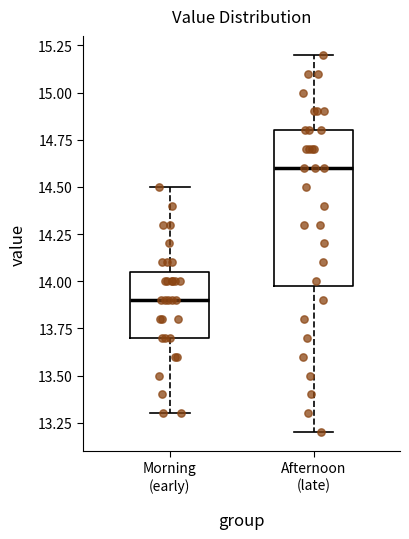

Which box's median line is the lowest?

Morning (early)